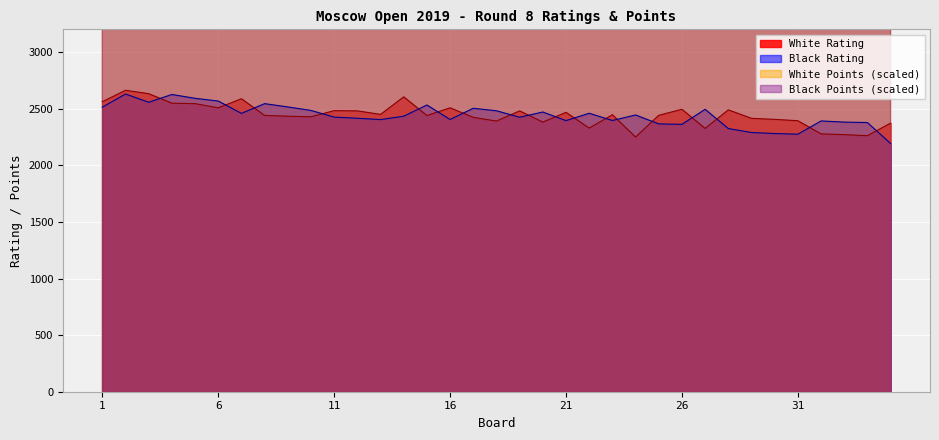

Where does the White Rating series first go above 2442?

1